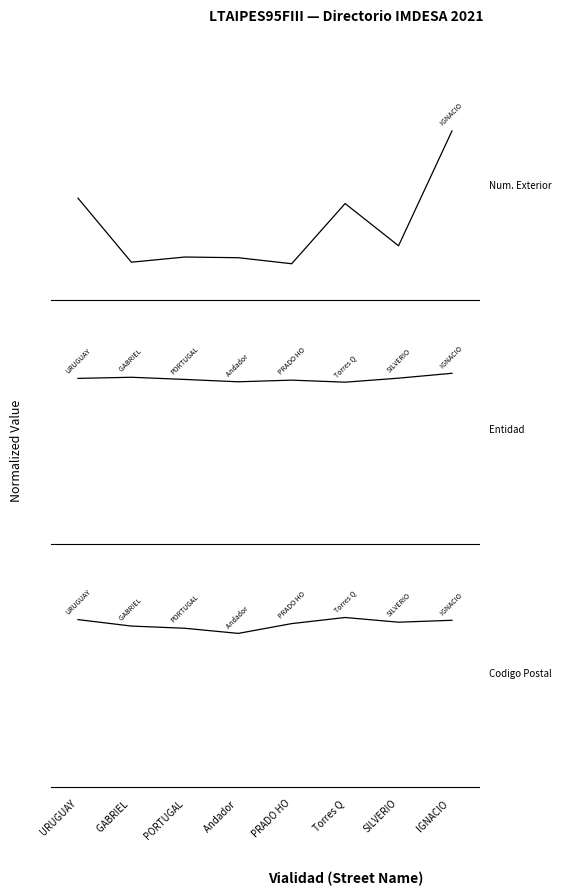

Which series has the largest range (max minus min)?

Num. Exterior (col_12 proxy)